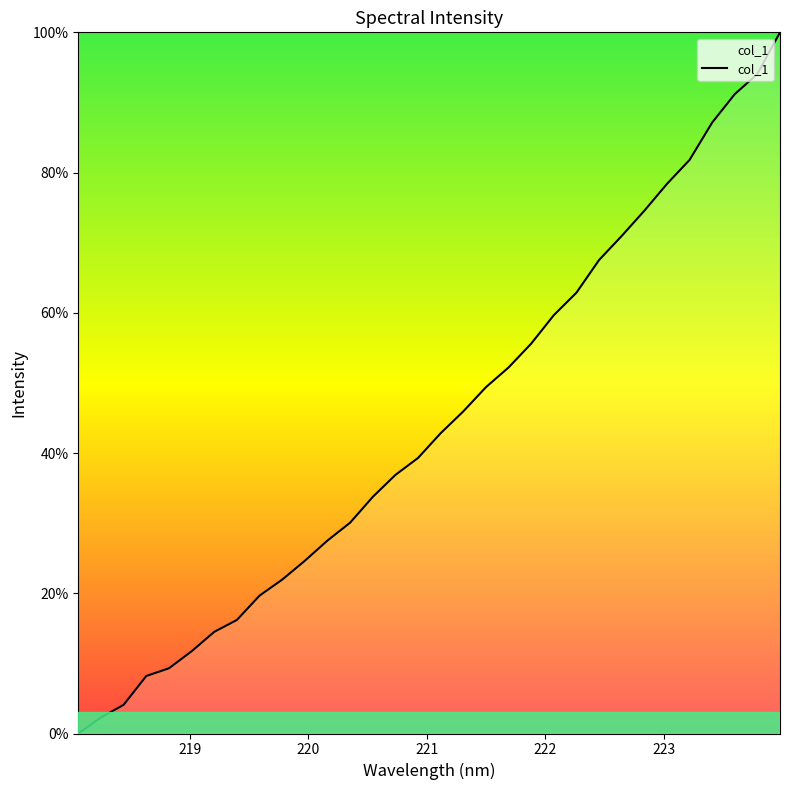

What is the difference between the maximum and minimum values?

100.0